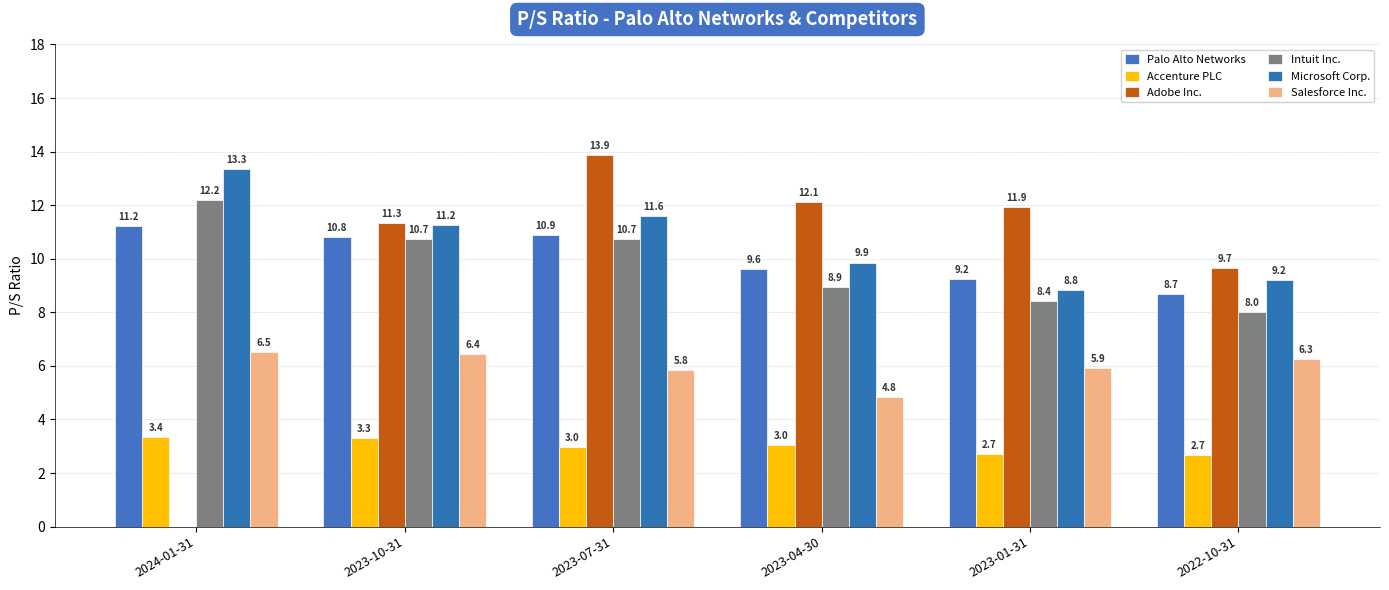

Reading right to left, extract all data points from this chart.

Palo Alto Networks: 8.7	9.2	9.6	10.9	10.8	11.2
Accenture PLC: 2.7	2.7	3.0	3.0	3.3	3.4
Adobe Inc.: 9.7	11.9	12.1	13.9	11.3	0.0
Intuit Inc.: 8.0	8.4	8.9	10.7	10.7	12.2
Microsoft Corp.: 9.2	8.8	9.9	11.6	11.2	13.3
Salesforce Inc.: 6.3	5.9	4.8	5.8	6.4	6.5